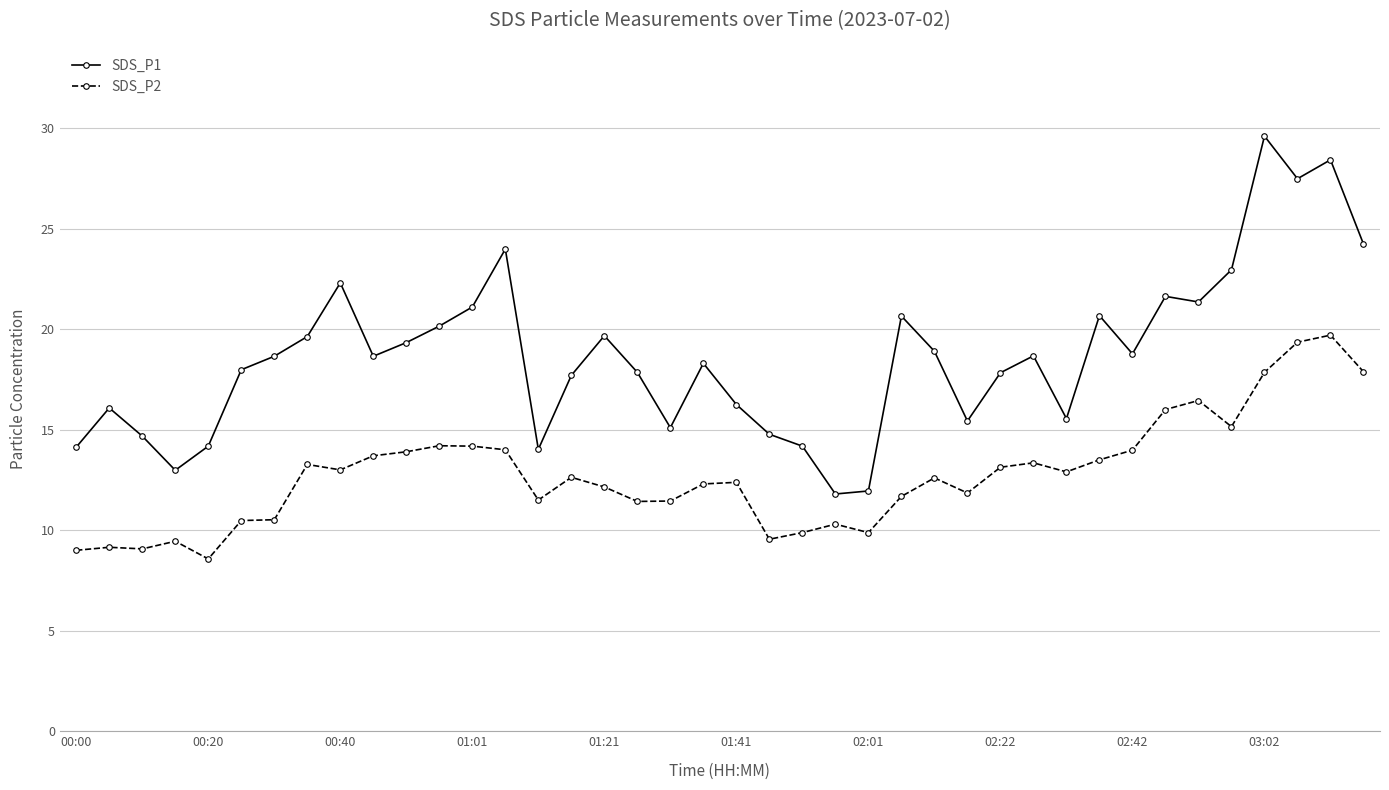

What is the value of the SDS_P1 point at the 28th from the left?

15.4